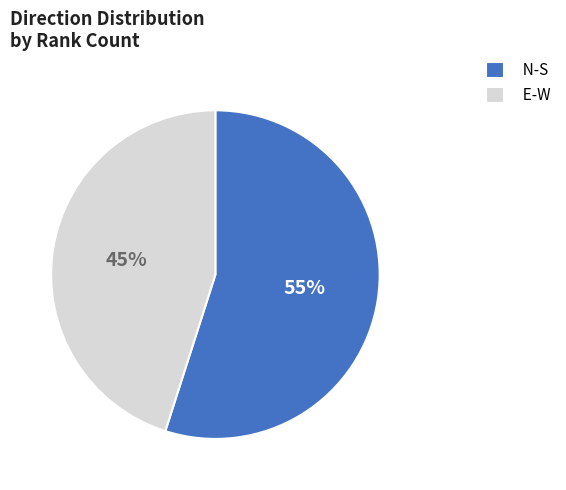

Which has a higher value, E-W or N-S?

N-S